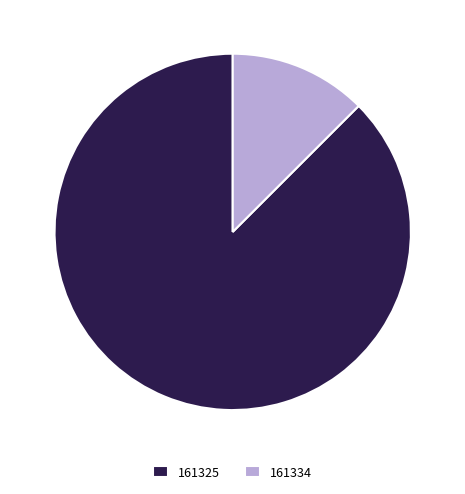

Combined, do 161334 and 161325 account for over 50%?

Yes